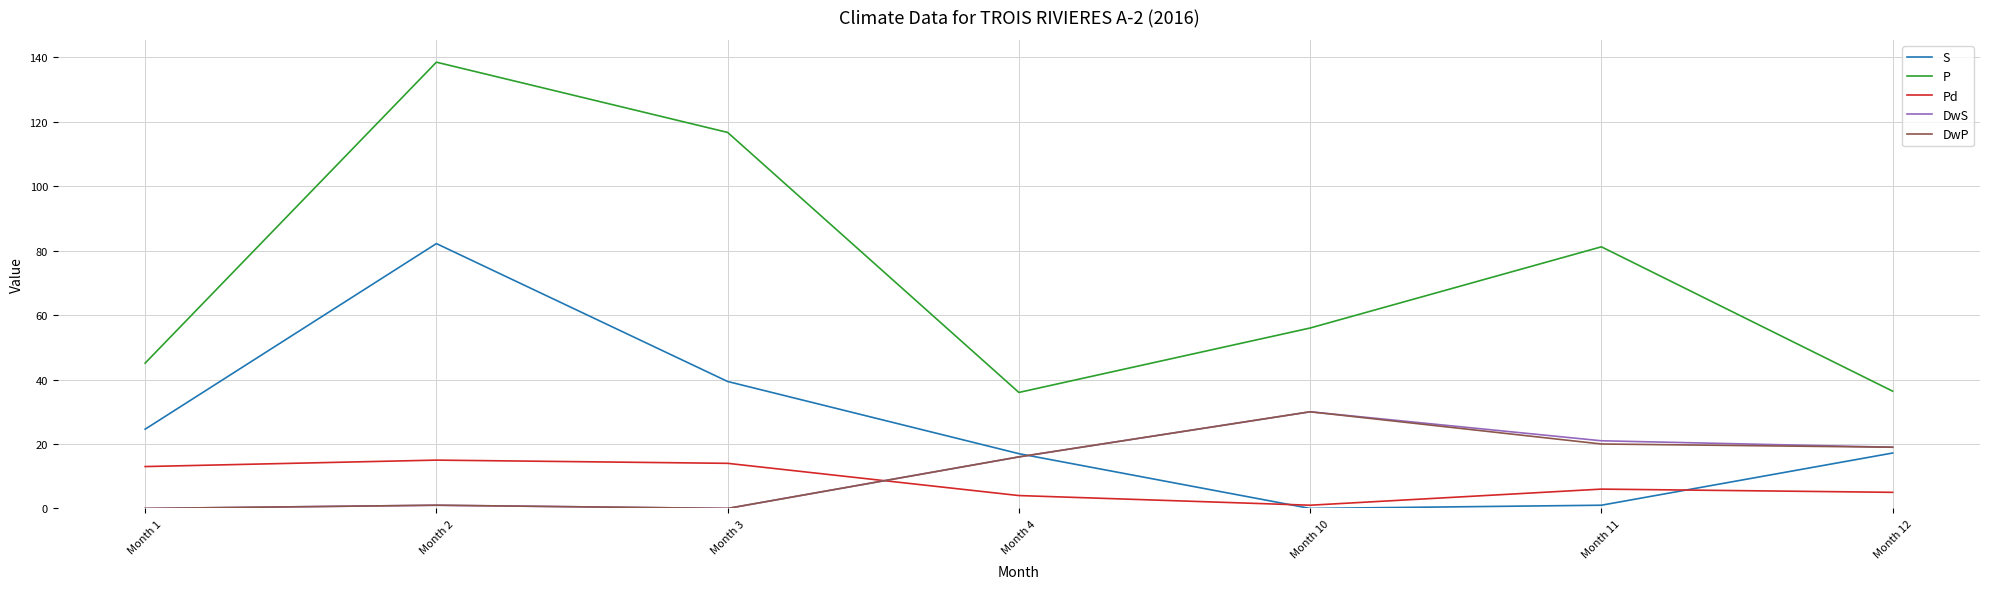

Is it true that DwS equals 28.5 at Month 11?

False